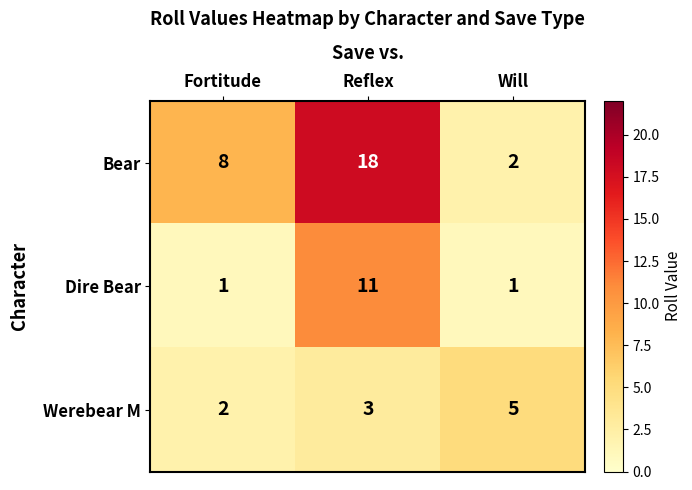

Rank the series by their average value, from highest to lowest.

Bear, Dire Bear, Werebear M